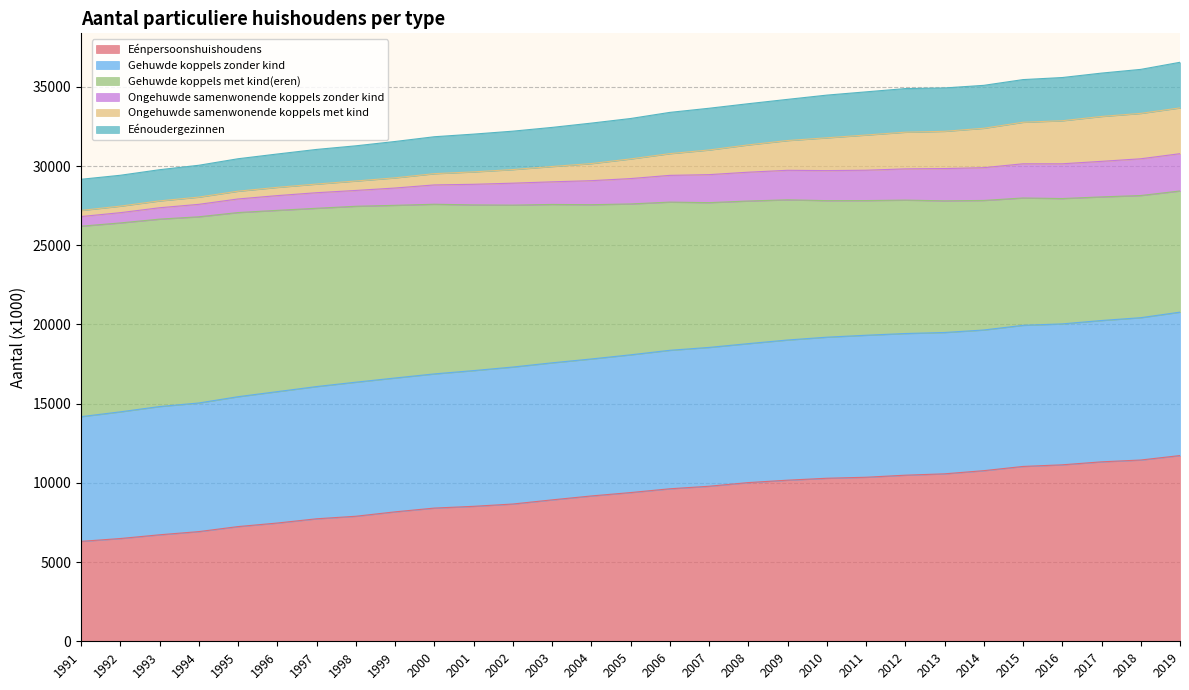

What is the average value of the Eénpersoonshuishoudens series?

9198